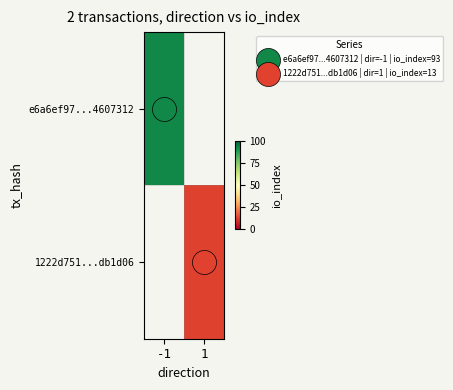

What is the maximum value for e6a6ef97...4607312?

93.0